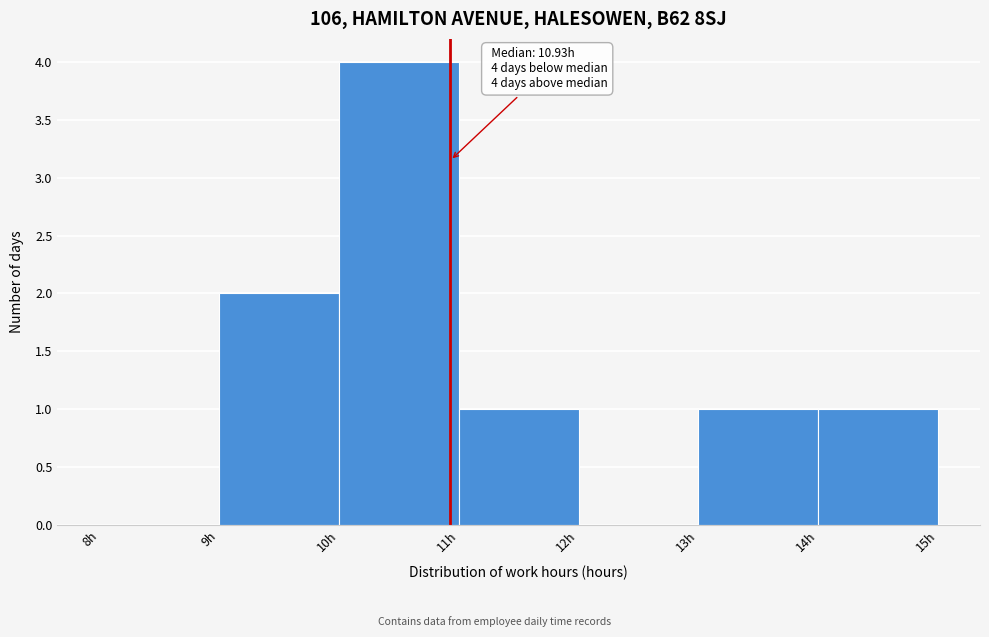

Over which range of the x-axis is the bar tallest?

10 to 11